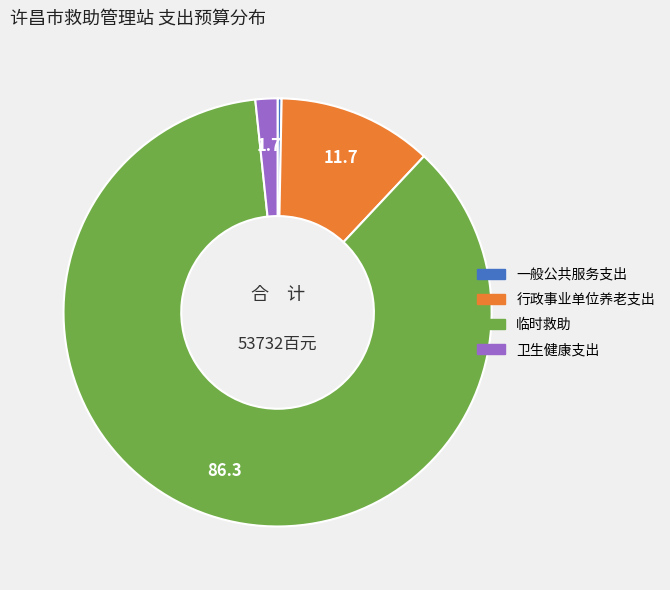

Count the number of slices in the pie.

4